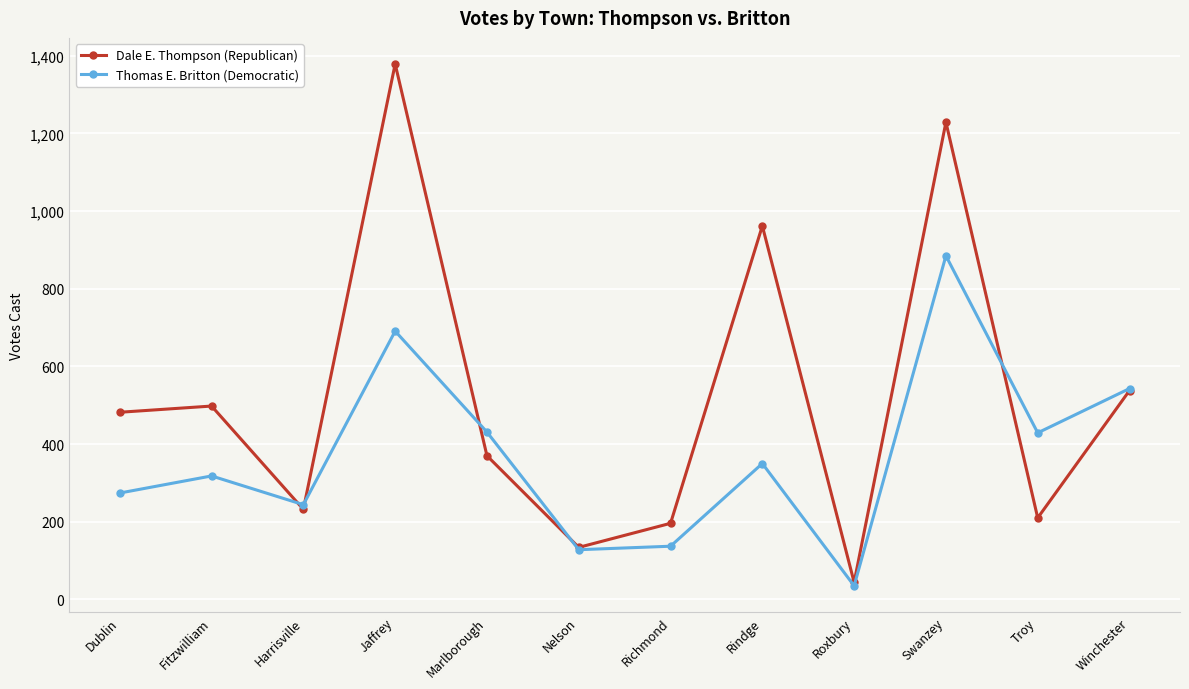

How many data points in Thomas E. Britton (Democratic) are less than 350?

6